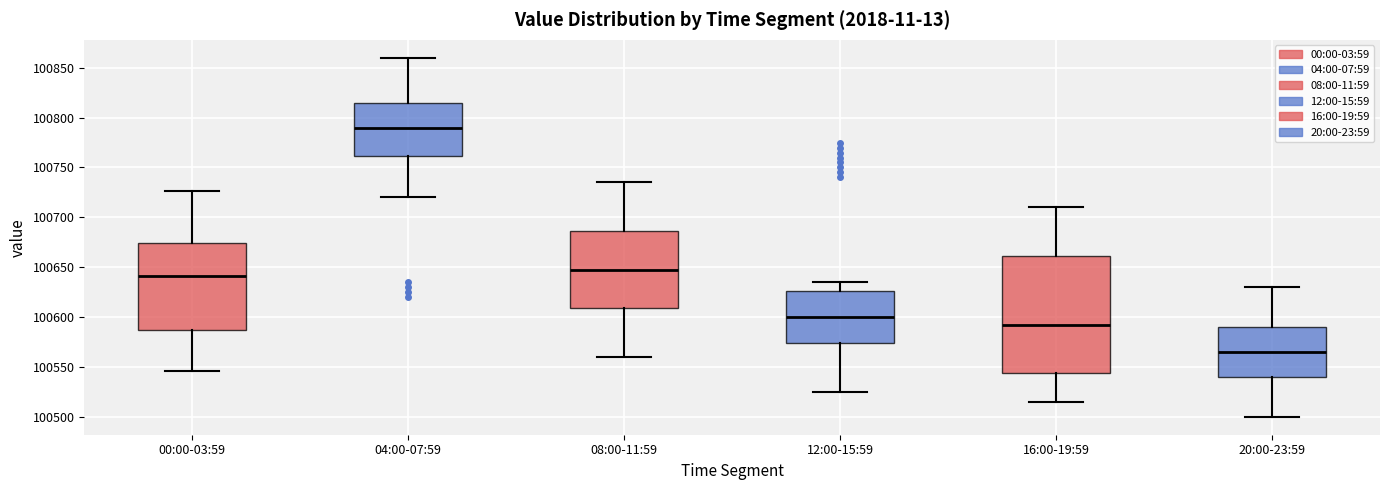

Reading left to right, transcribe this box plot: for each box, give where its median line is, the range the box spans, and where its two whiskers end, as read against the y-axis. The values are not printed on the chart, so give them approximately, as read against the axis.

00:00-03:59: median 100640, box 100585 to 100675, whiskers 100545 to 100725
04:00-07:59: median 100790, box 100760 to 100815, whiskers 100720 to 100860
08:00-11:59: median 100650, box 100610 to 100685, whiskers 100560 to 100735
12:00-15:59: median 100600, box 100575 to 100625, whiskers 100525 to 100635
16:00-19:59: median 100595, box 100545 to 100660, whiskers 100515 to 100710
20:00-23:59: median 100565, box 100540 to 100590, whiskers 100500 to 100630